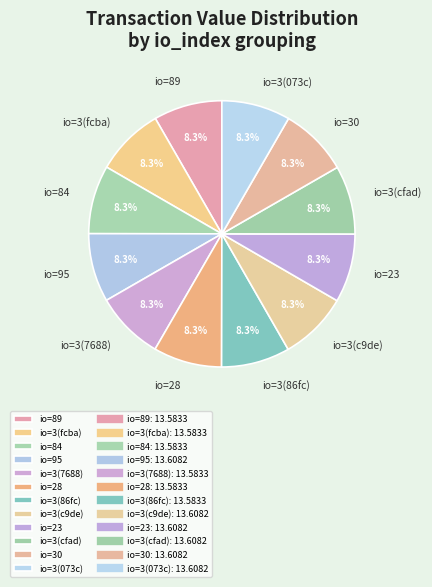

Does io=3(7688) account for over 50% of the chart?

No